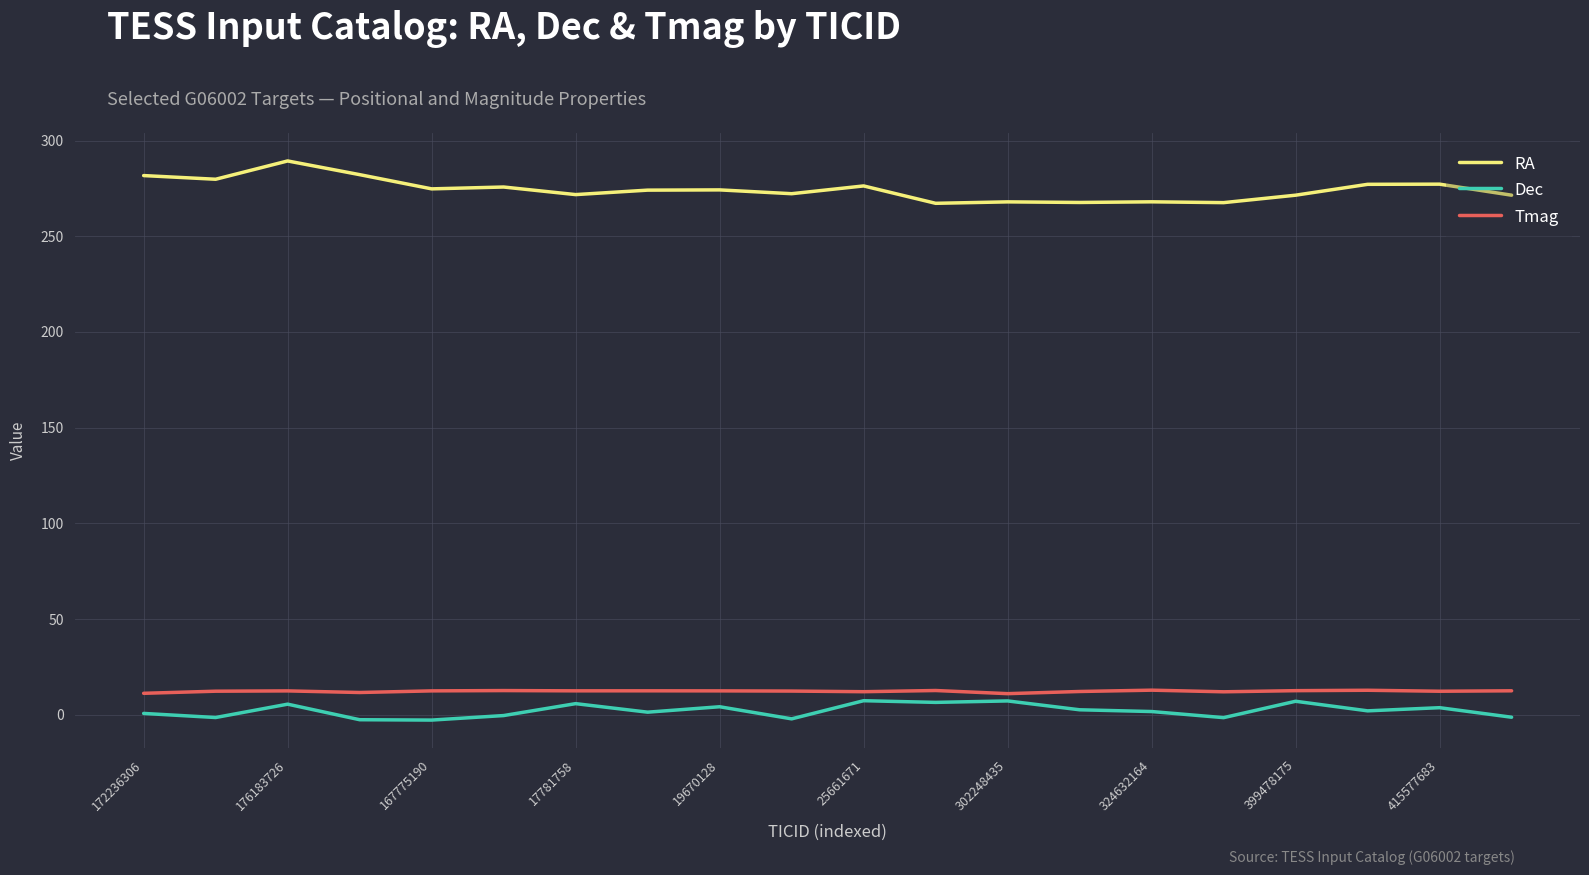

What is the lowest value of the RA series?

267.2